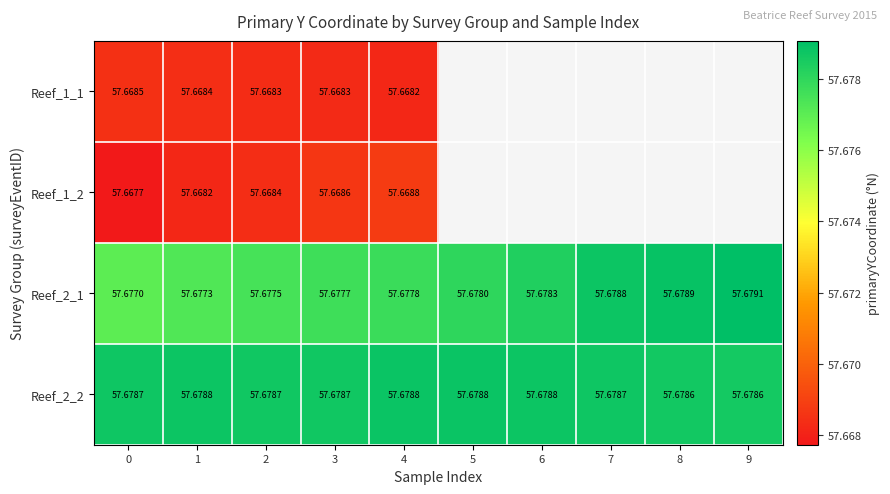

How many categories are shown in the chart?

10